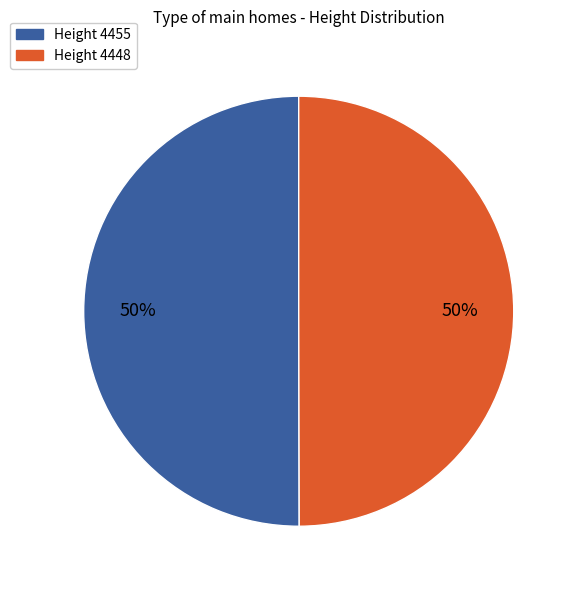

Count the number of slices in the pie.

2